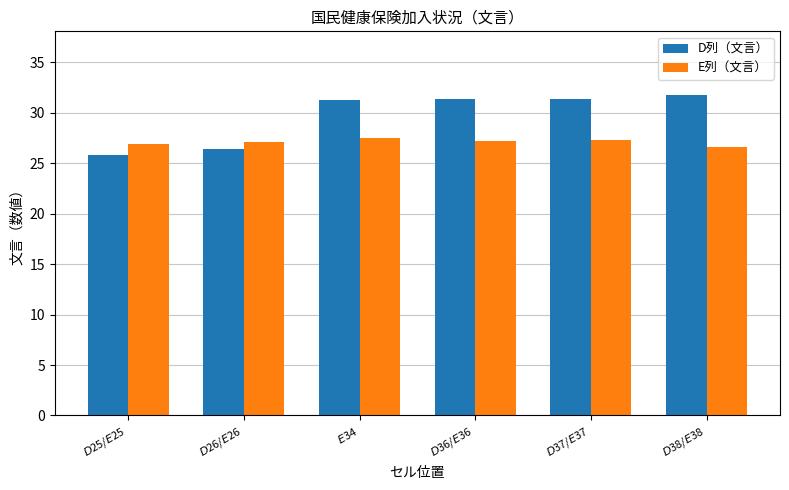

List the series in order of their peak value, highest first.

D列（文言）, E列（文言）